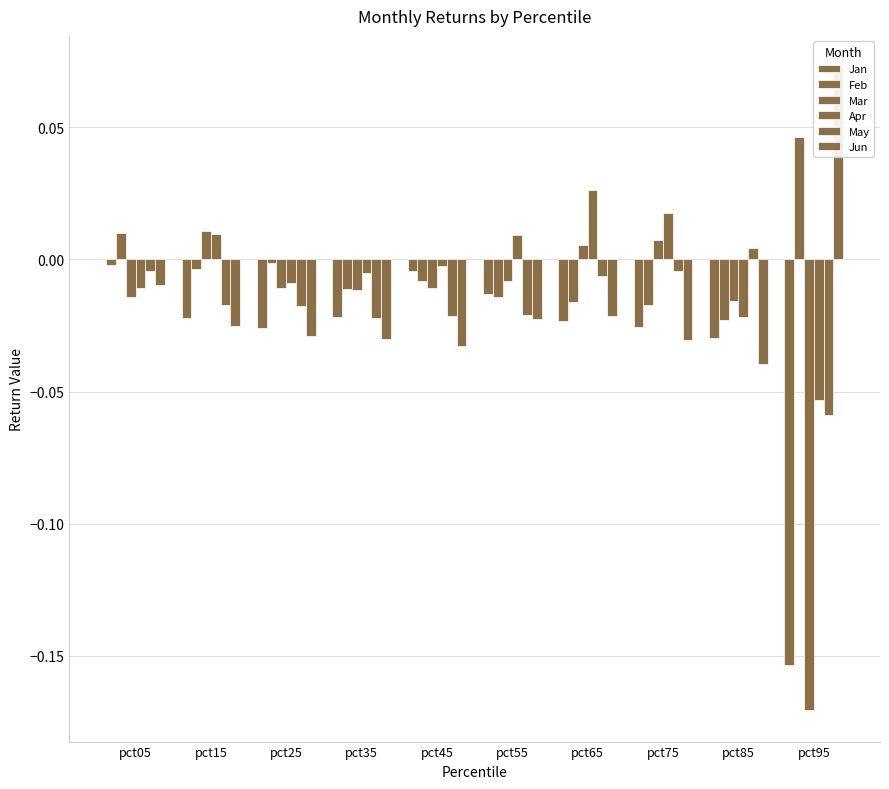

What are all the series names shown in the legend?

Jan, Feb, Mar, Apr, May, Jun